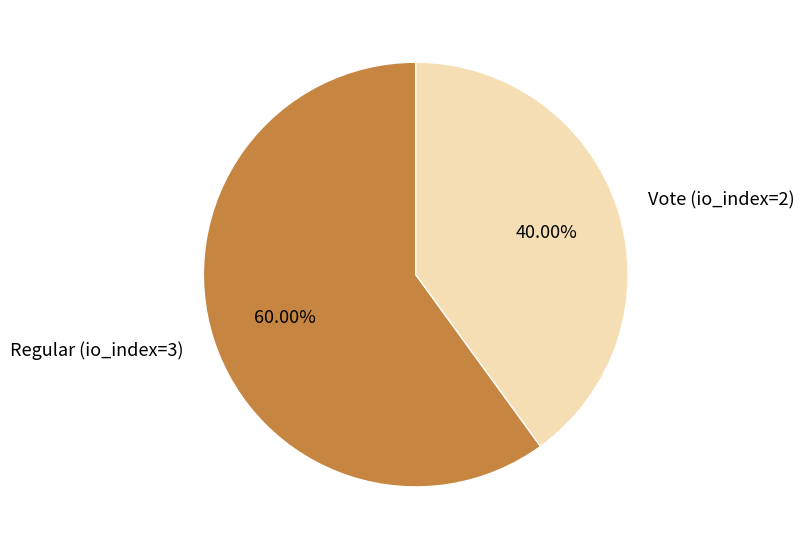

Which slice is the smallest?

Vote (io_index=2)